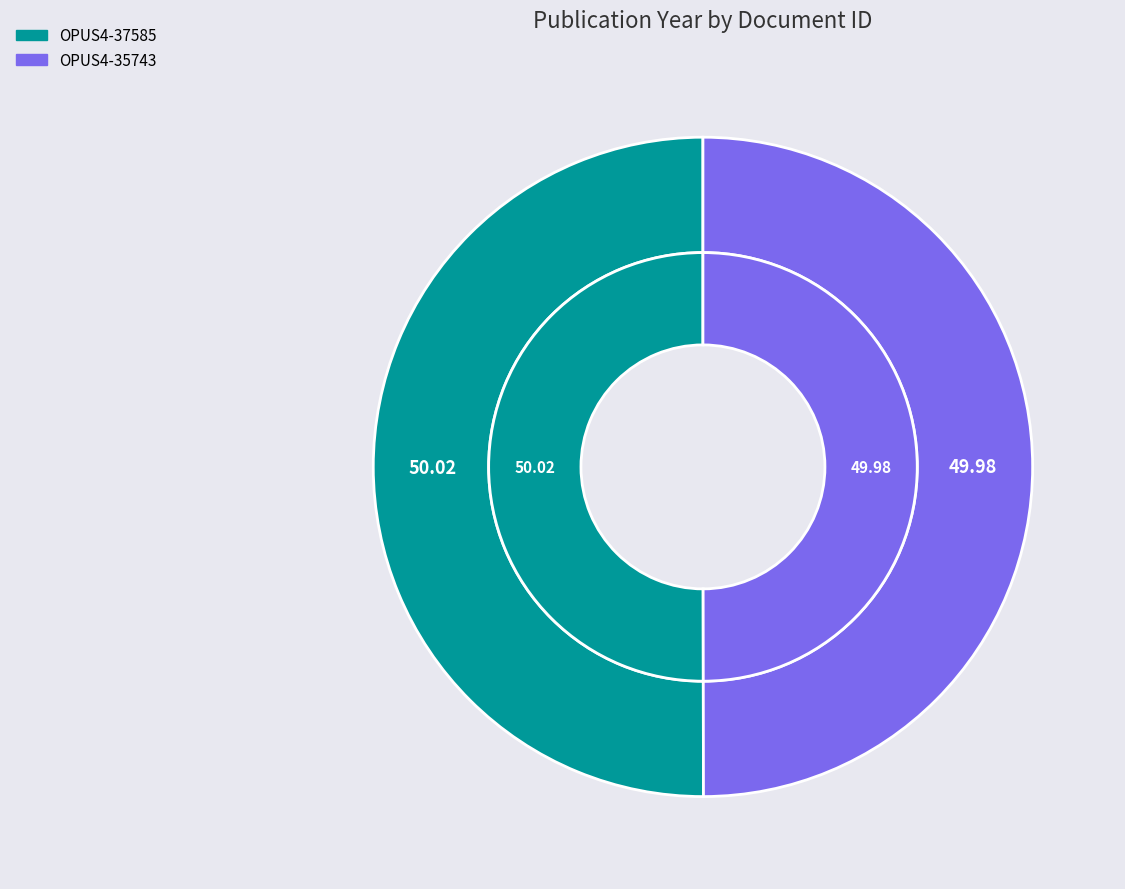

To the nearest percent, what percentage of the pie is OPUS4-35743?

50%